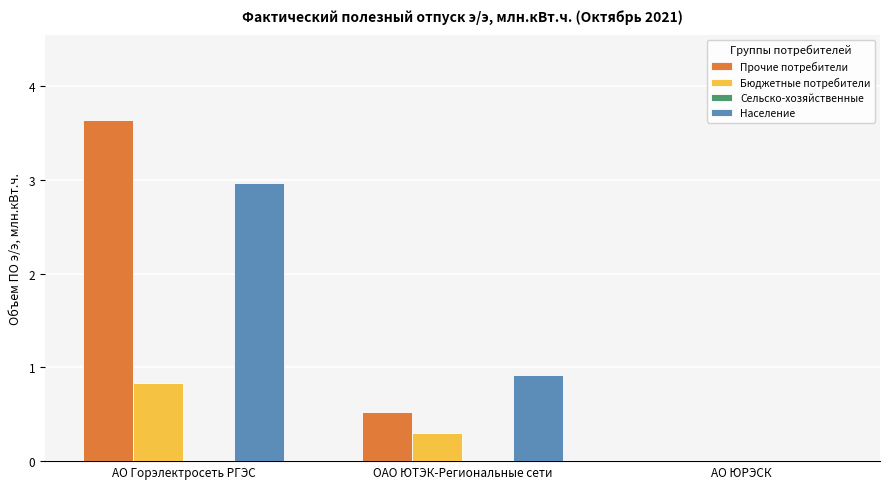

What is the maximum value for Бюджетные потребители?

0.8